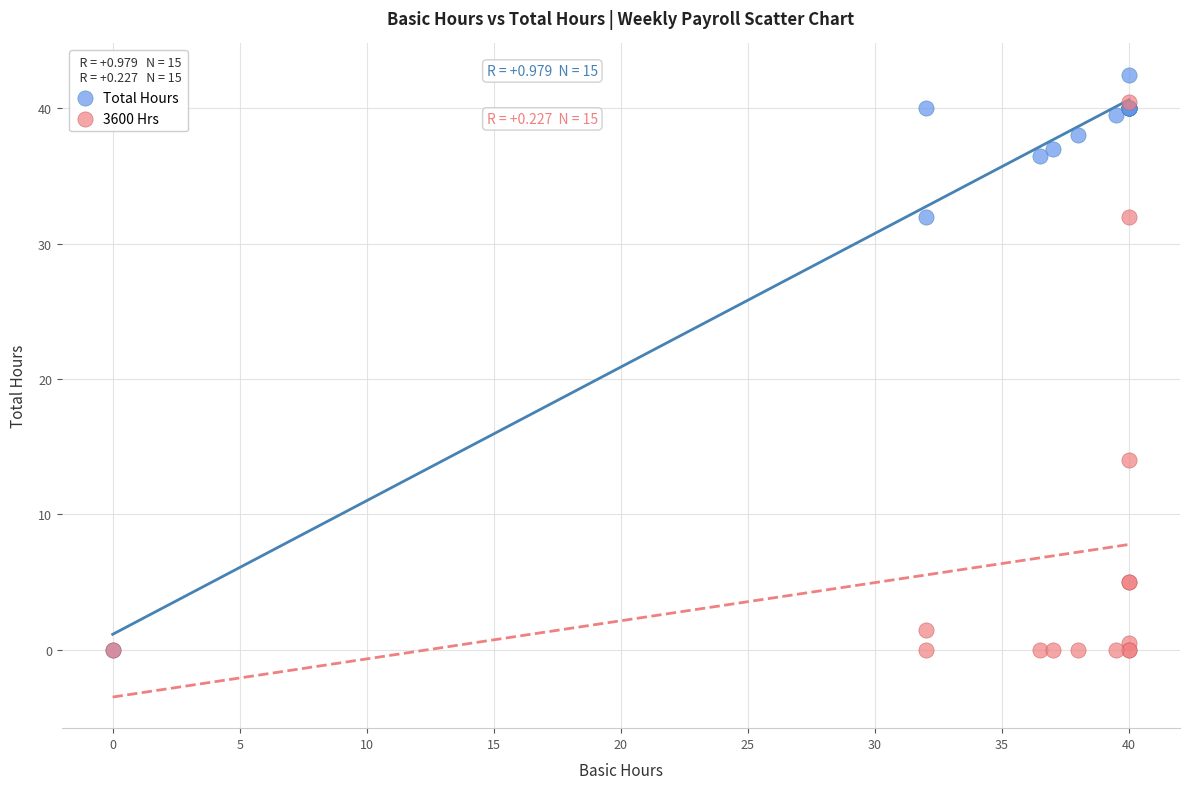

In the Total Hours series, what Y value is closest to 21?

32.0